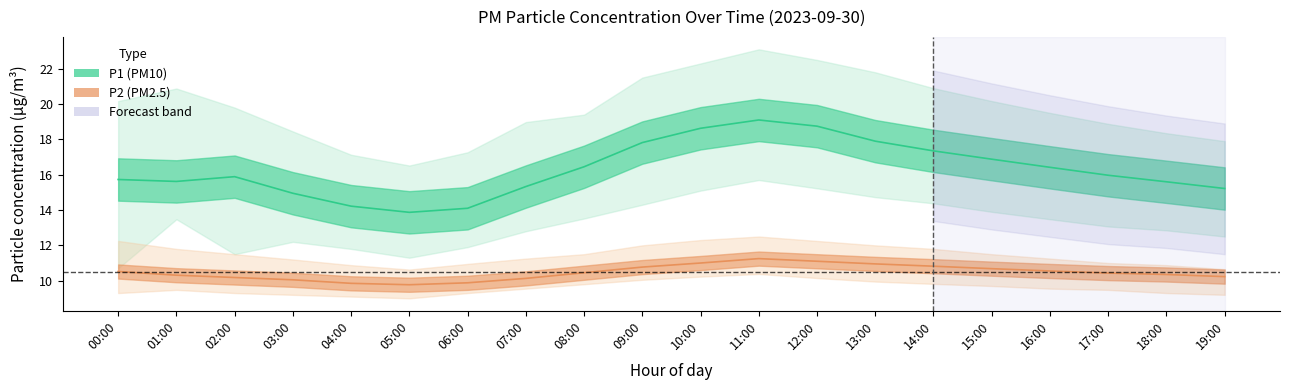

What position from the left is 14:00?

15